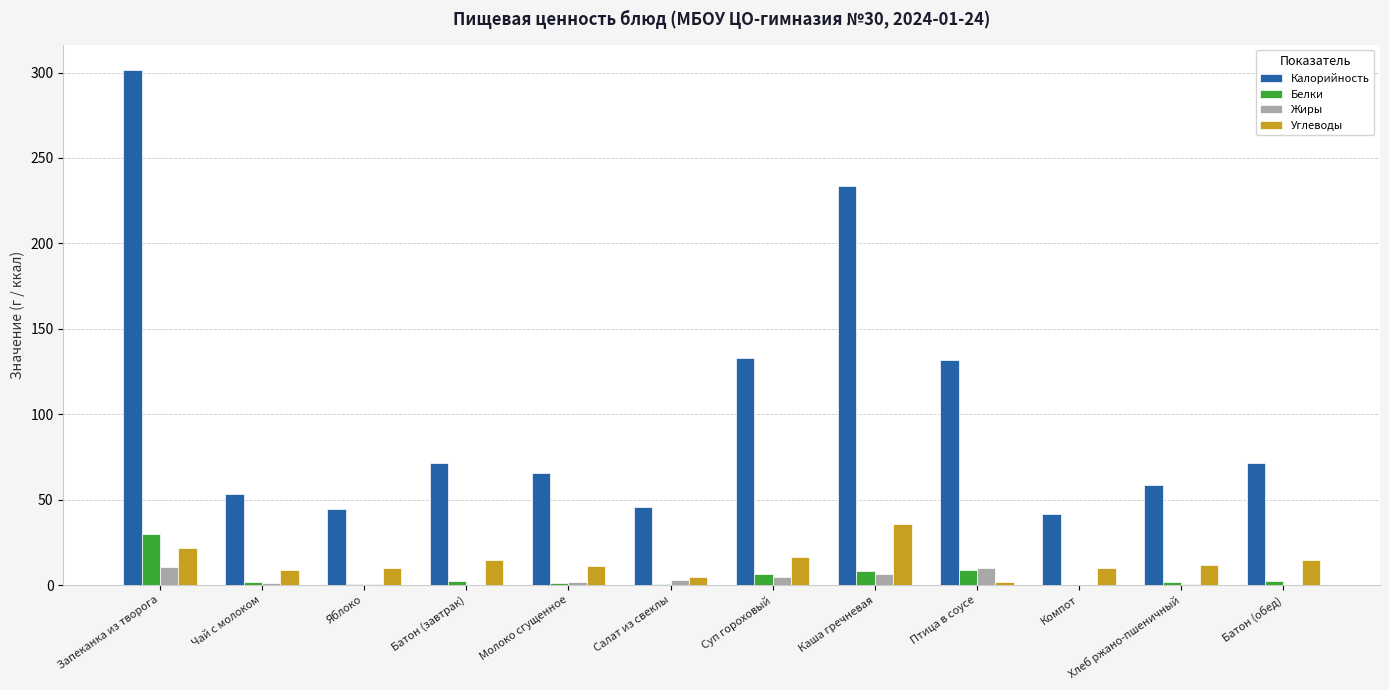

What is the sum of all Жиры values?

39.0